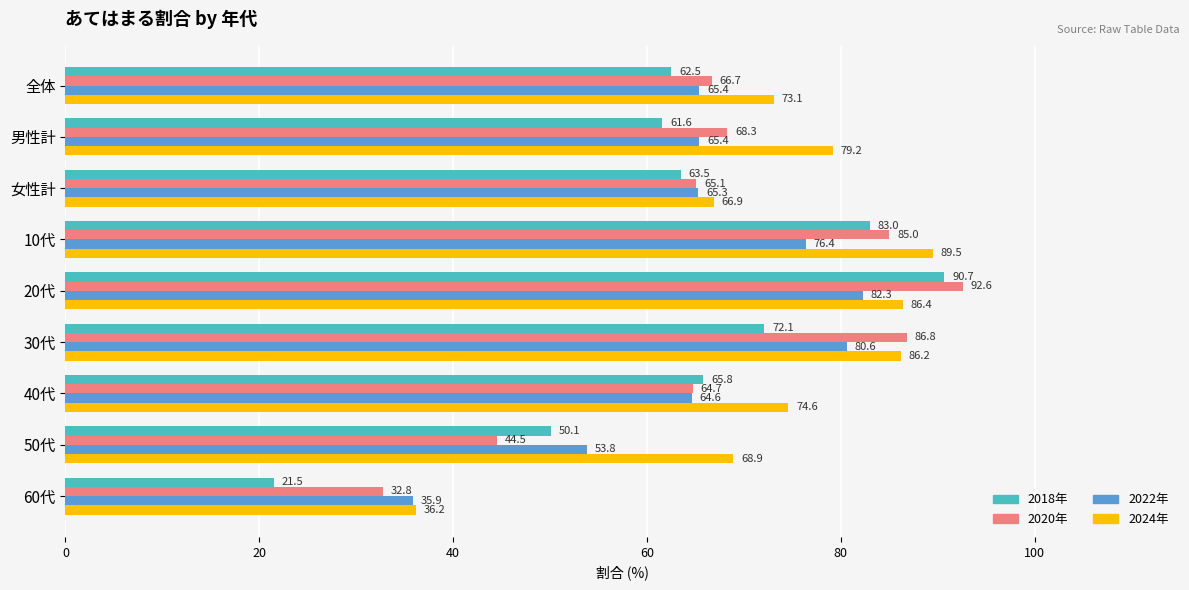

At which category is the sum across all series the highest?

20代